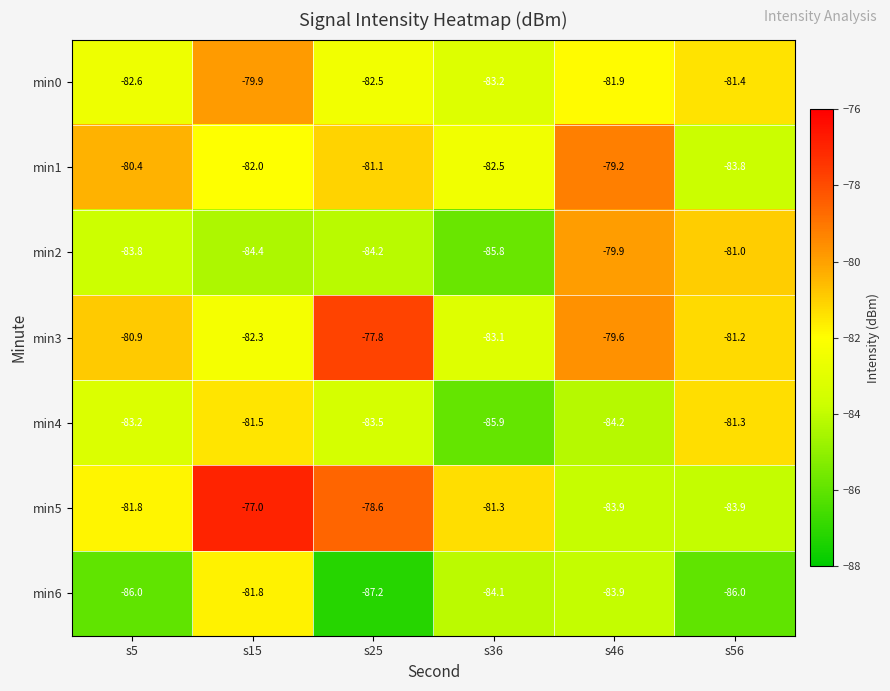

Where is min1 nearest to the value -81?

s25